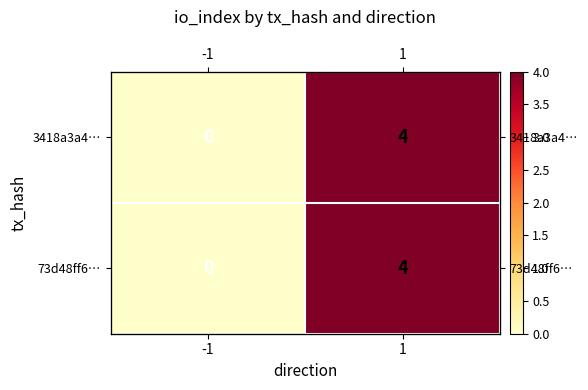

What is the average value of the 3418a3a4… series?

2